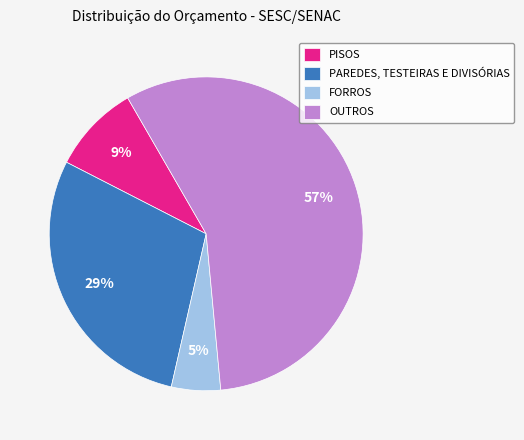

Approximately how many times larger is the value at FORROS compared to OUTROS?

0.1